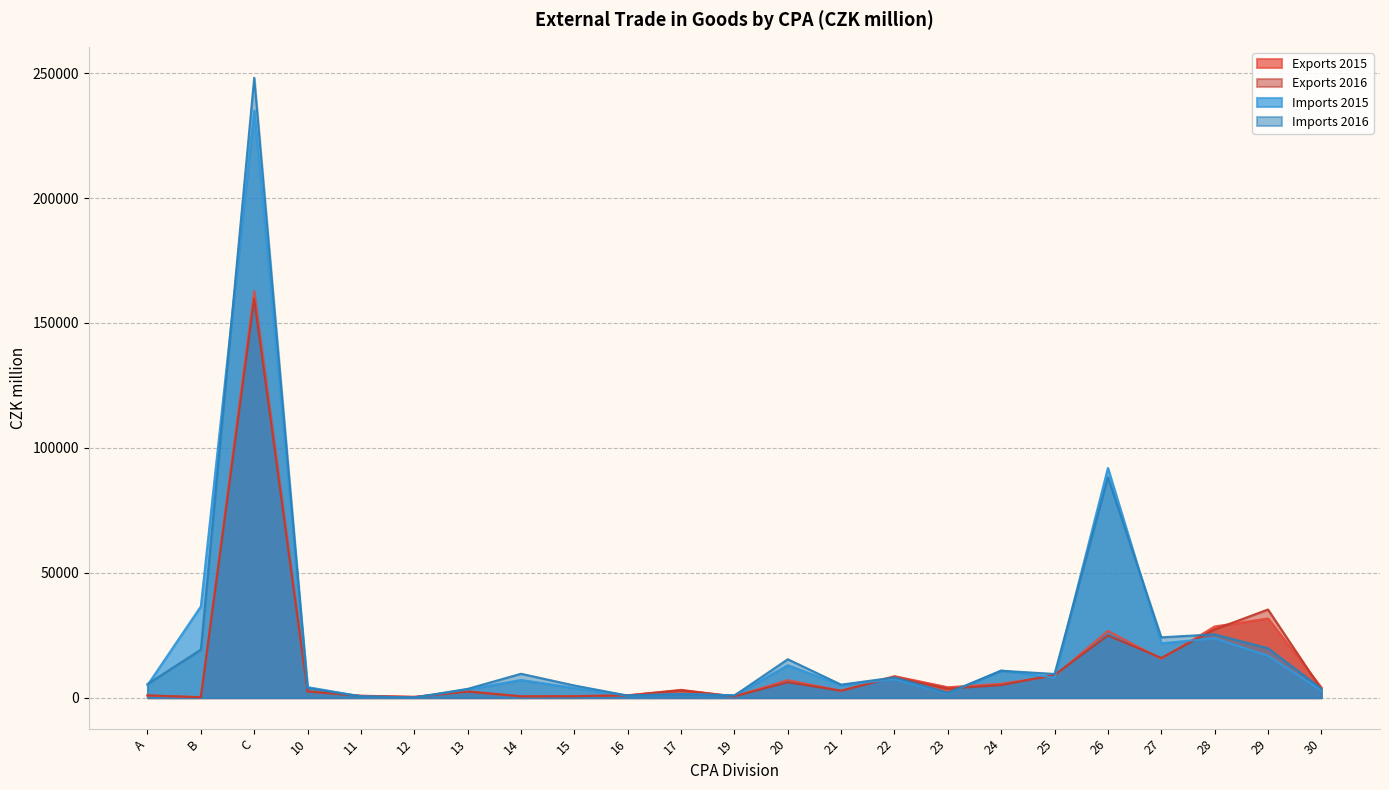

What is the difference between the Exports 2015 values at B and 17?

2898